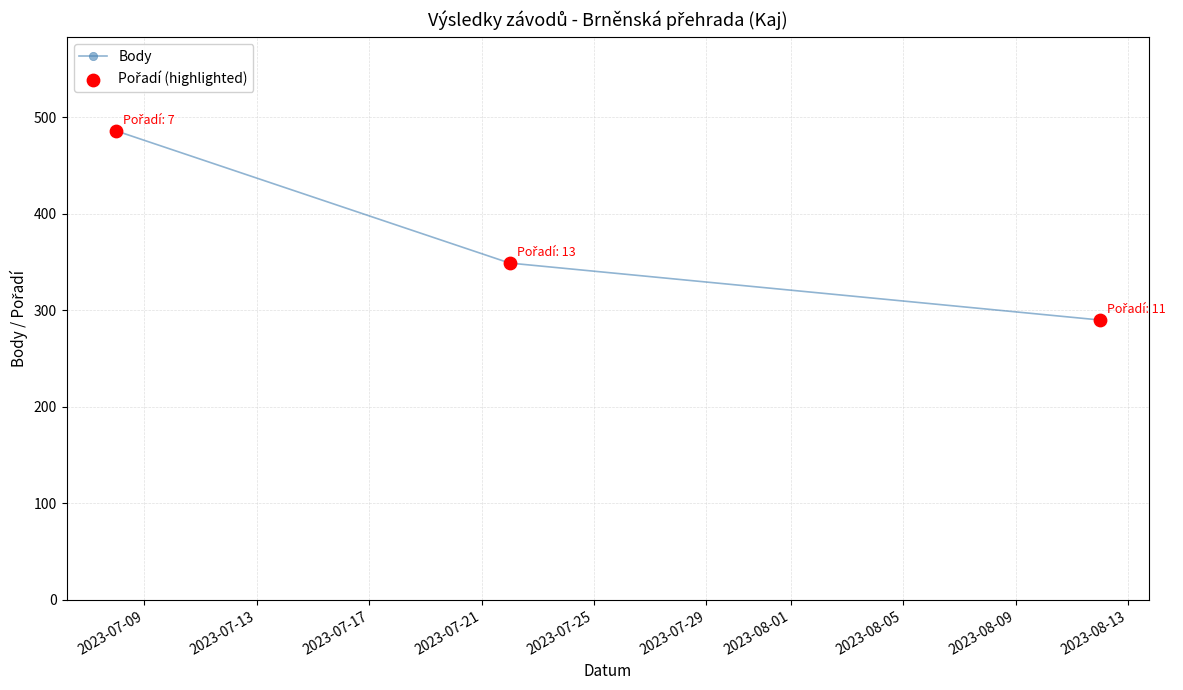

What is the value of the 1st point from the left?

486